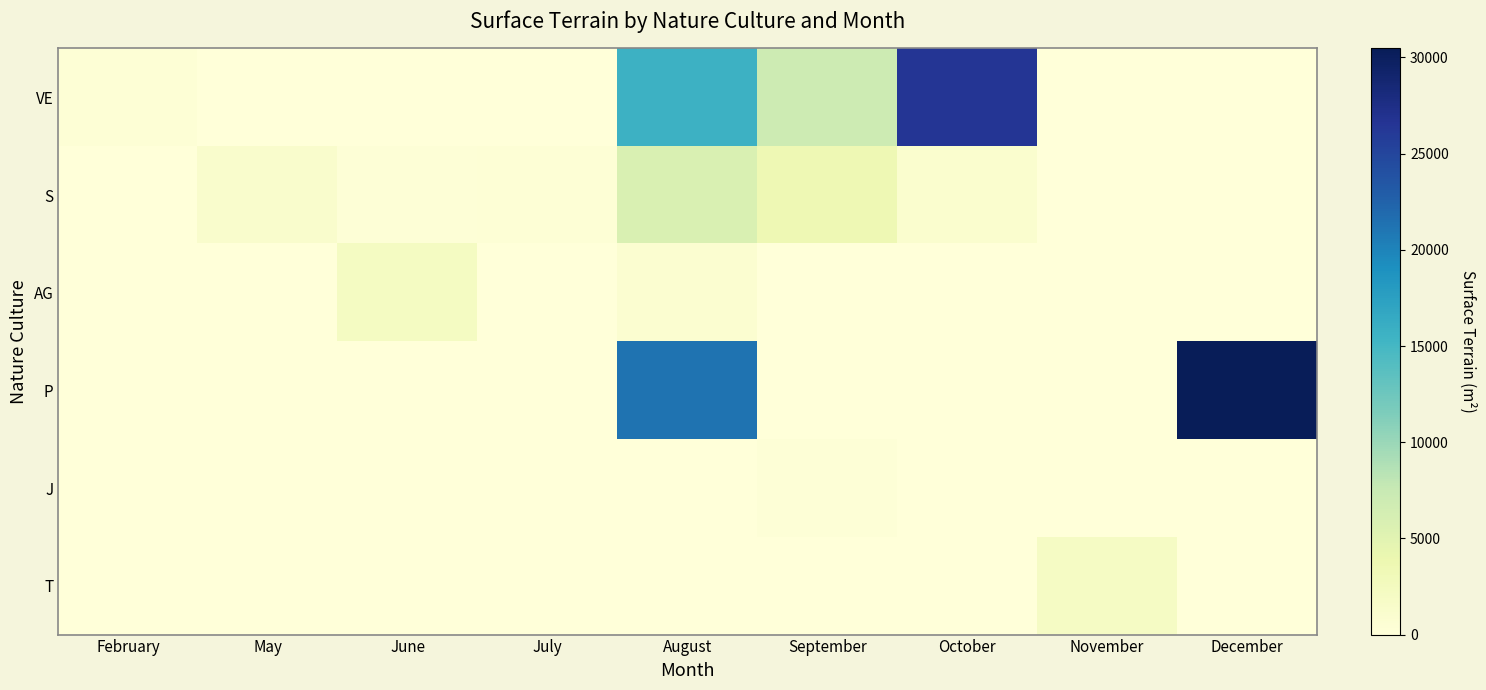

Between December and November, which is larger?

December